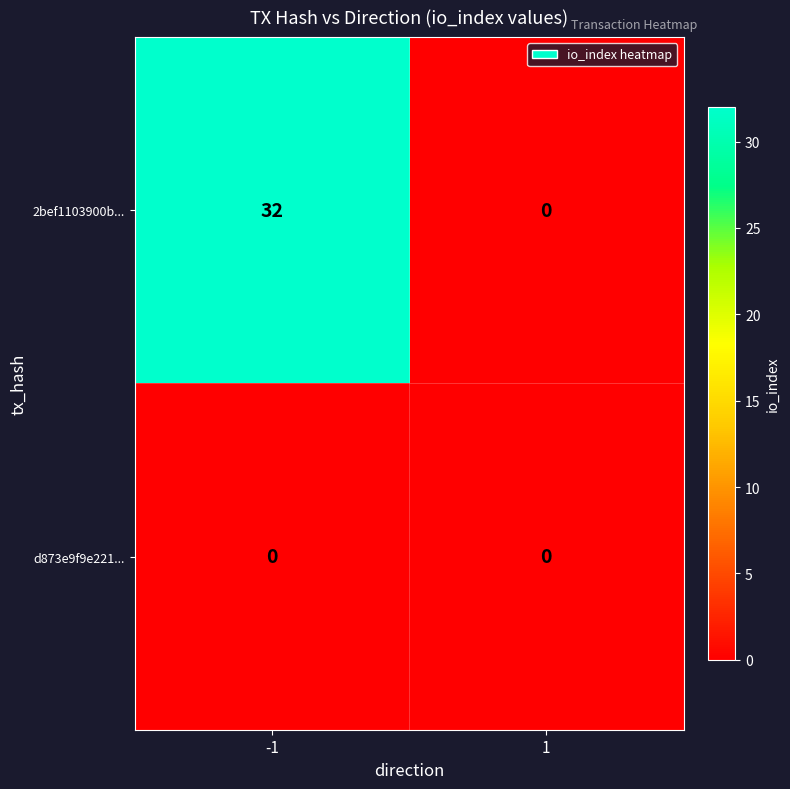

Reading left to right, transcribe all the data shown in this chart.

2bef1103900b...: -1=32	1=0
d873e9f9e221...: -1=0	1=0